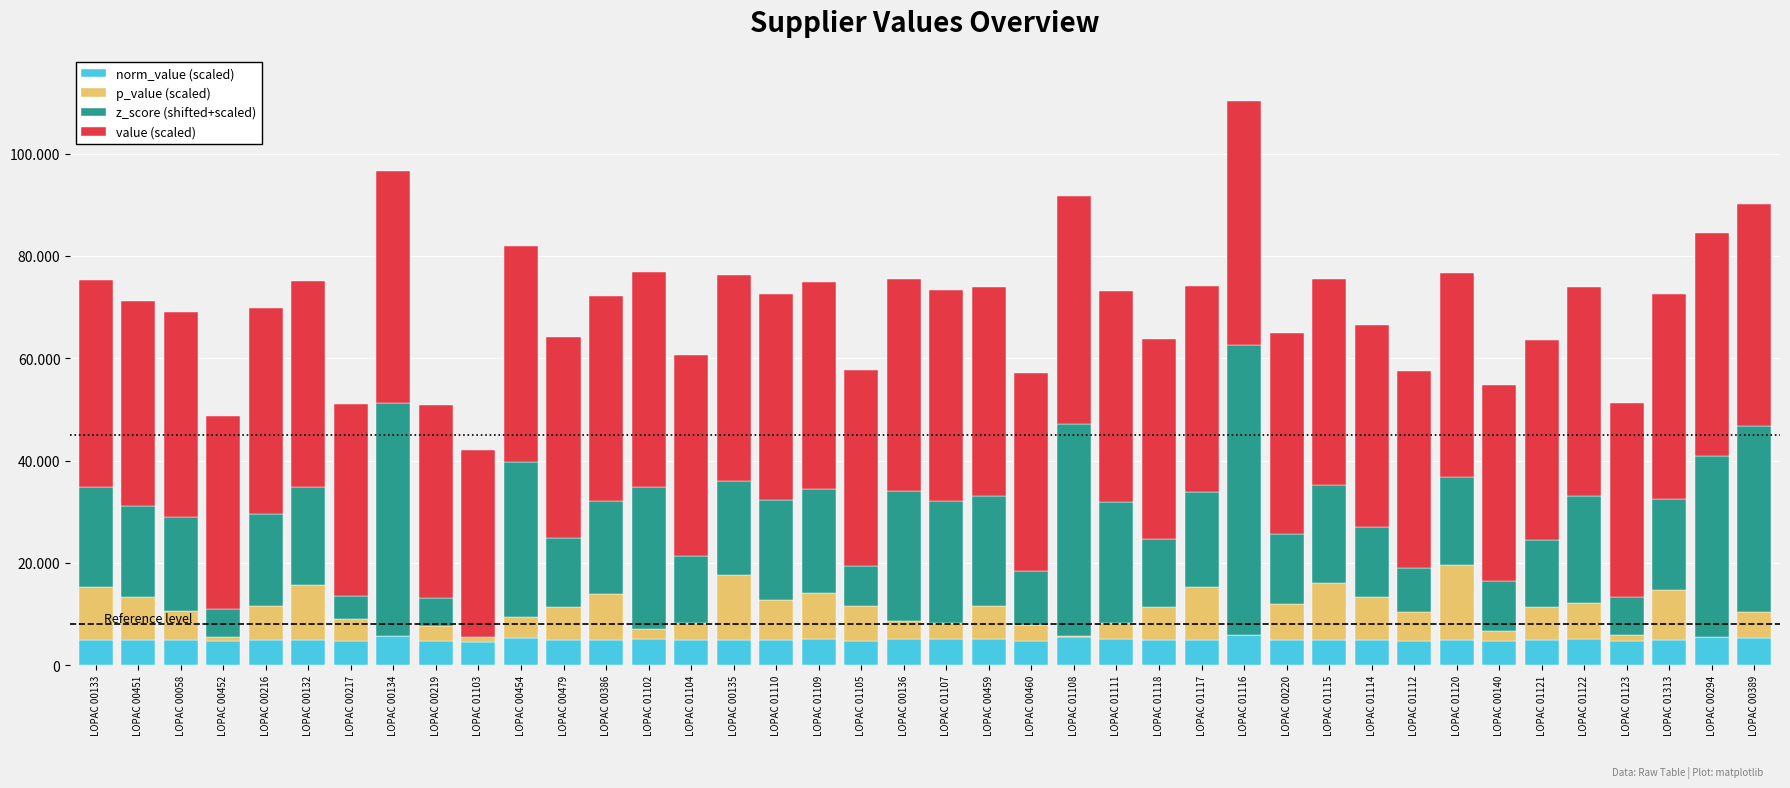

Does the chart contain stacked bars?

Yes